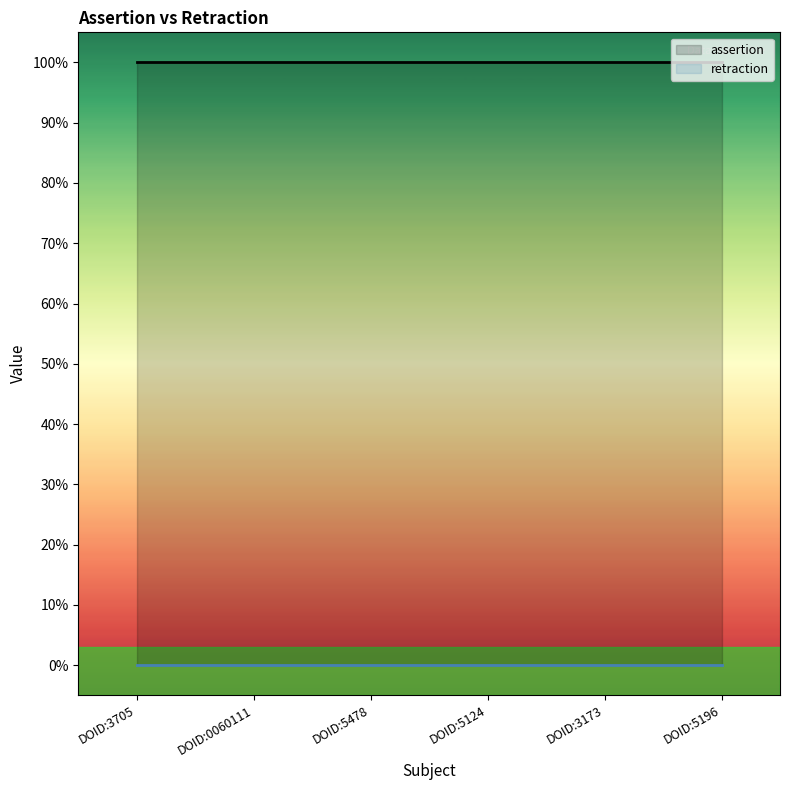

What is the label of the 2nd point from the left?

DOID:0060111